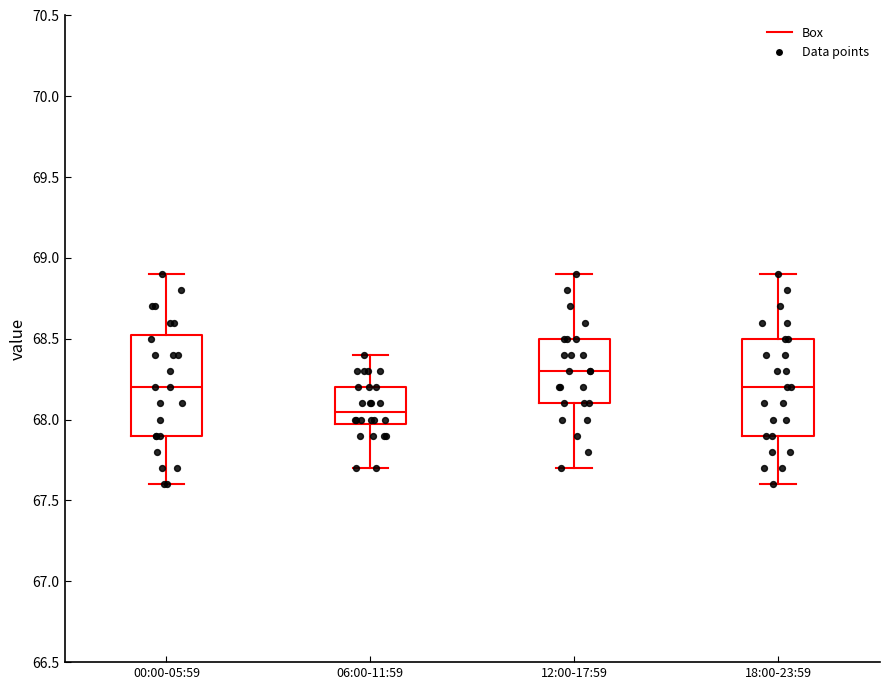

Which box has the lowest median line?

06:00-11:59